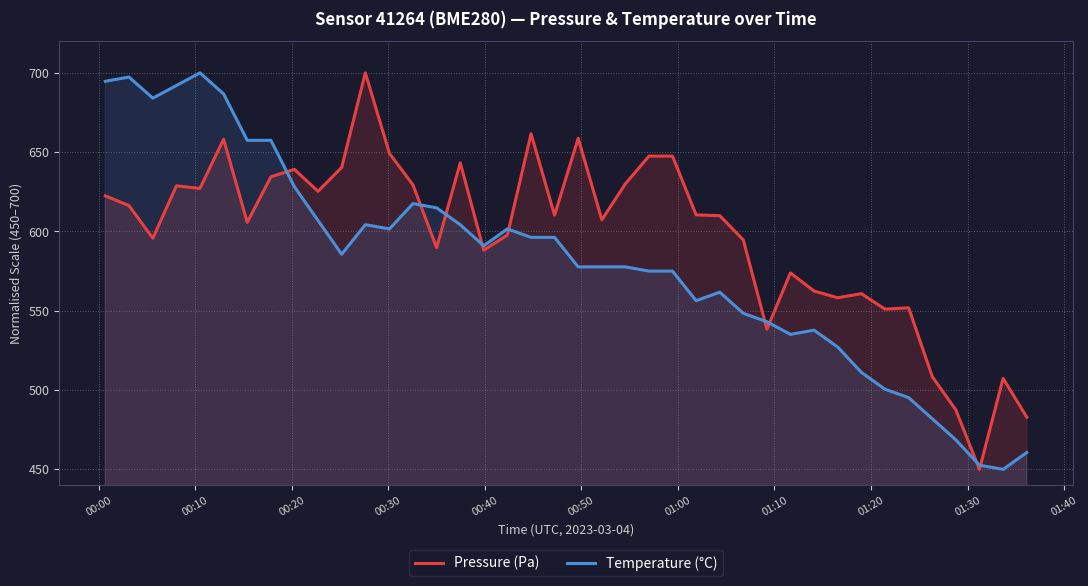

List the series in order of their overall mean, highest first.

Pressure (Pa), Temperature (°C)